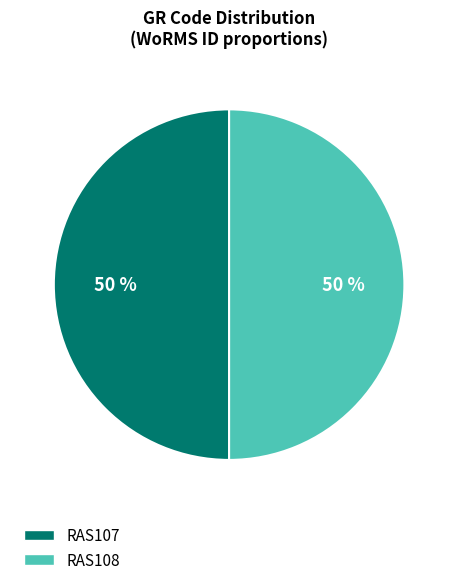

To the nearest percent, what is the average slice percentage?

50%